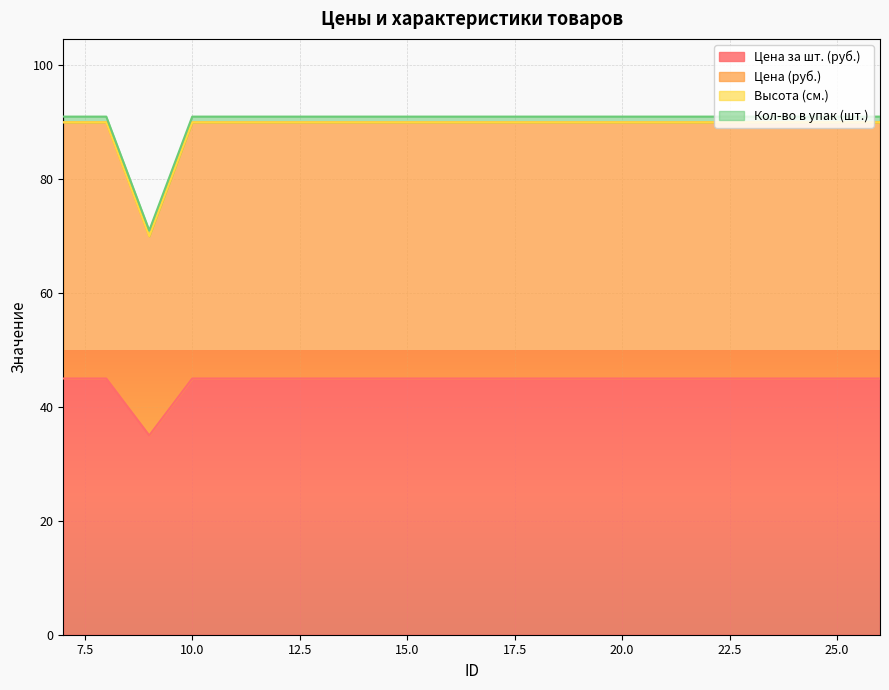

Does the chart display data point markers on the line(s)?

No